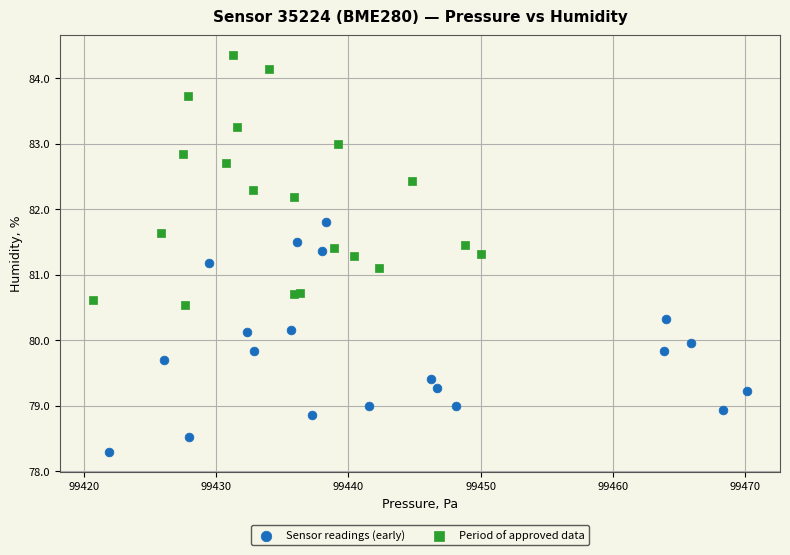

Which series reaches the maximum Y coordinate?

Period of approved data